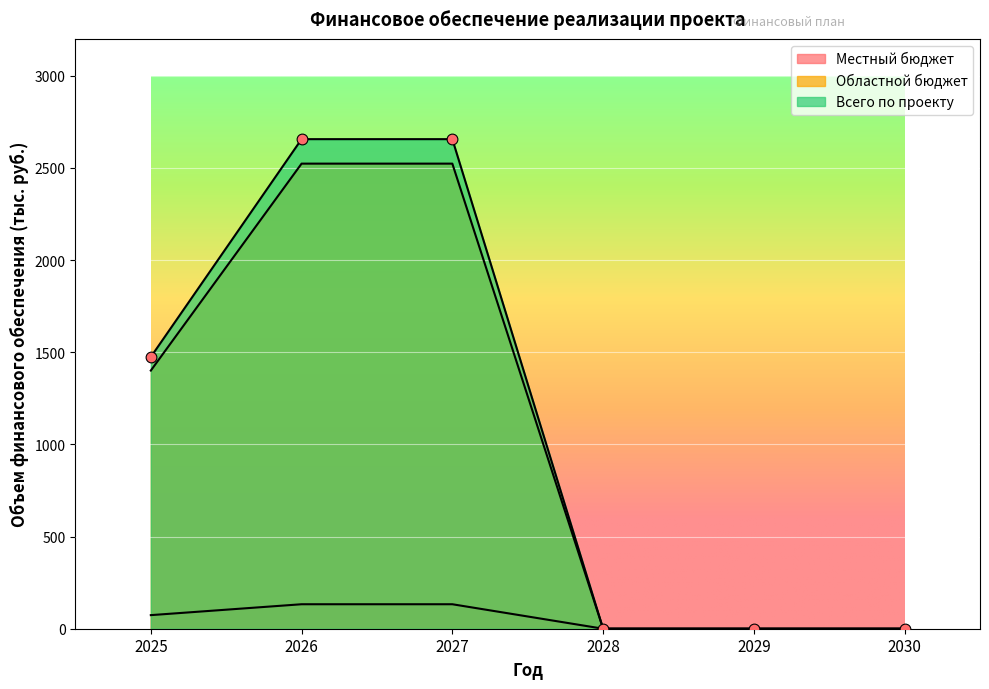

Which series contains the lowest Y value?

Местный бюджет